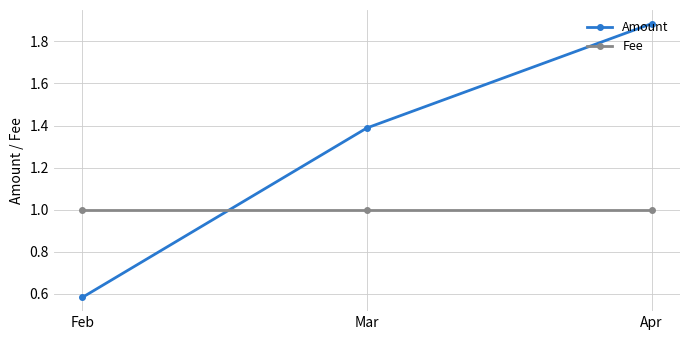

True or false: Amount has a value of 2.7 at Apr.

False